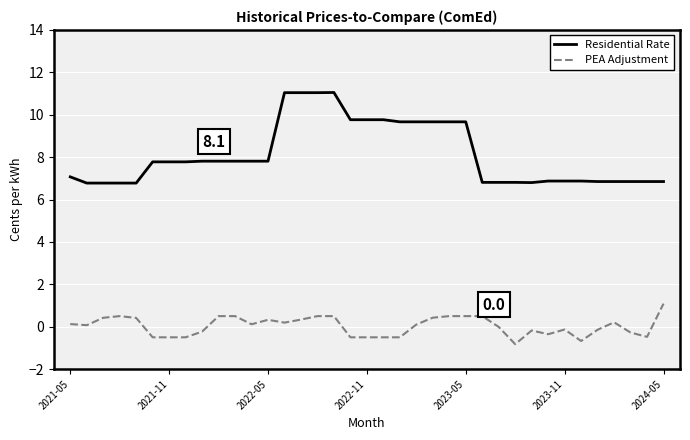

Which series has the largest range (max minus min)?

Residential Rate